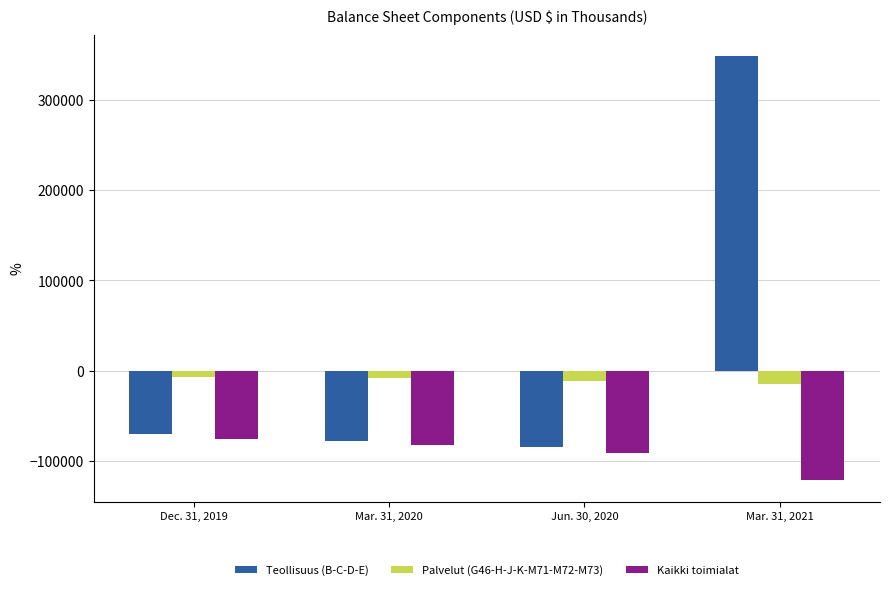

What is the difference between the maximum and second lowest values in the Kaikki toimialat series?

15222